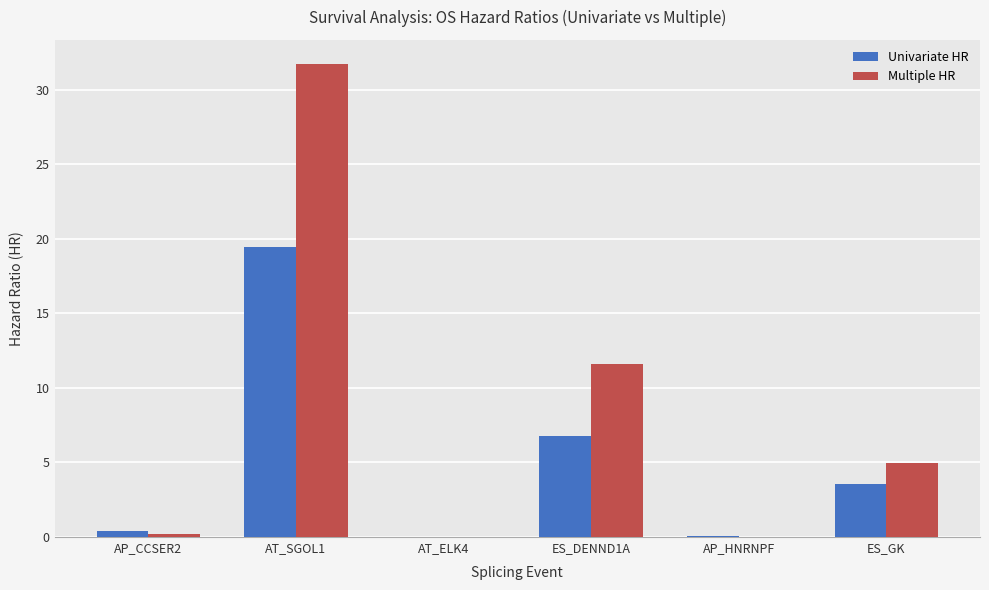

Which series has the largest range (max minus min)?

Multiple HR